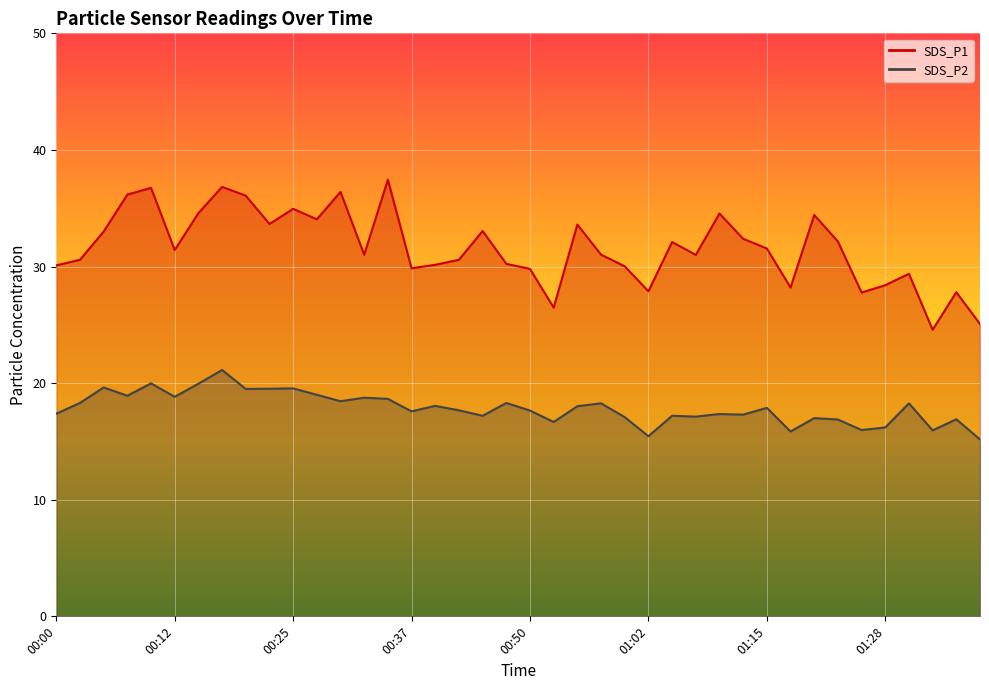

Which series has the largest total across all categories?

SDS_P1